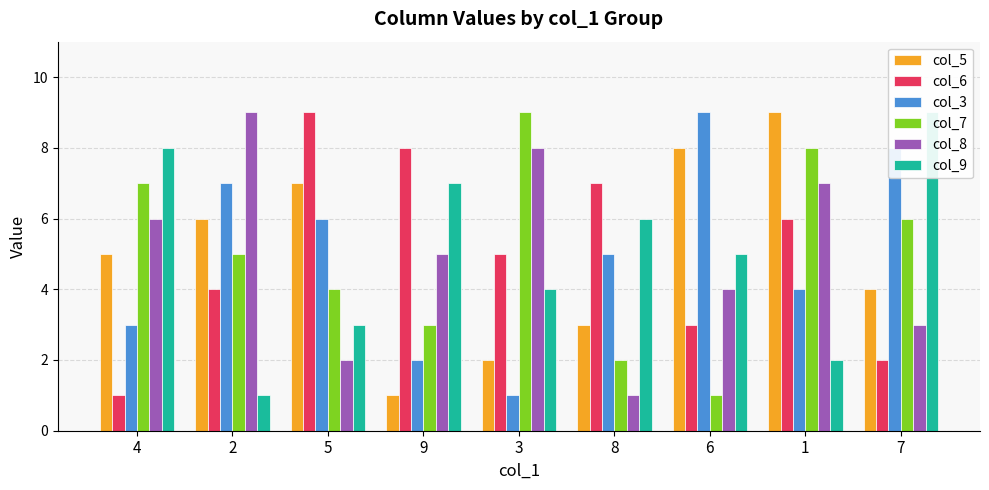

What is the maximum value for col_7?

9